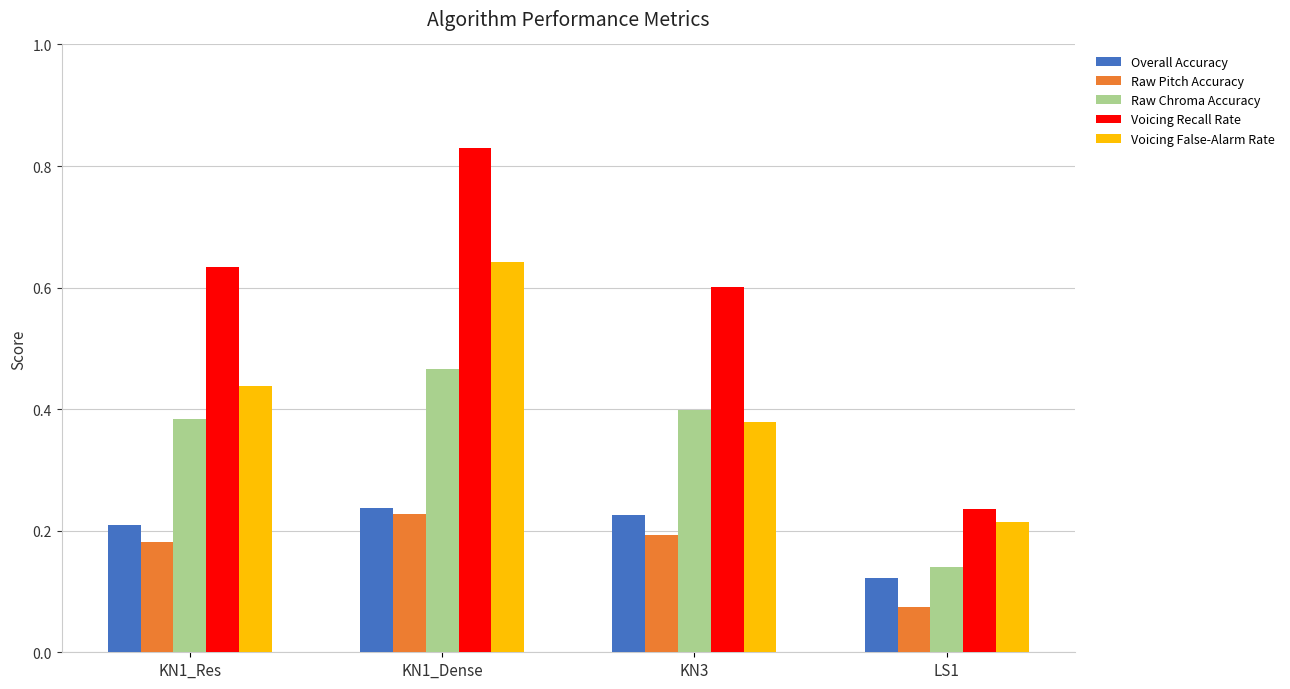

What is the label of the 3rd bar from the right?

KN1_Dense